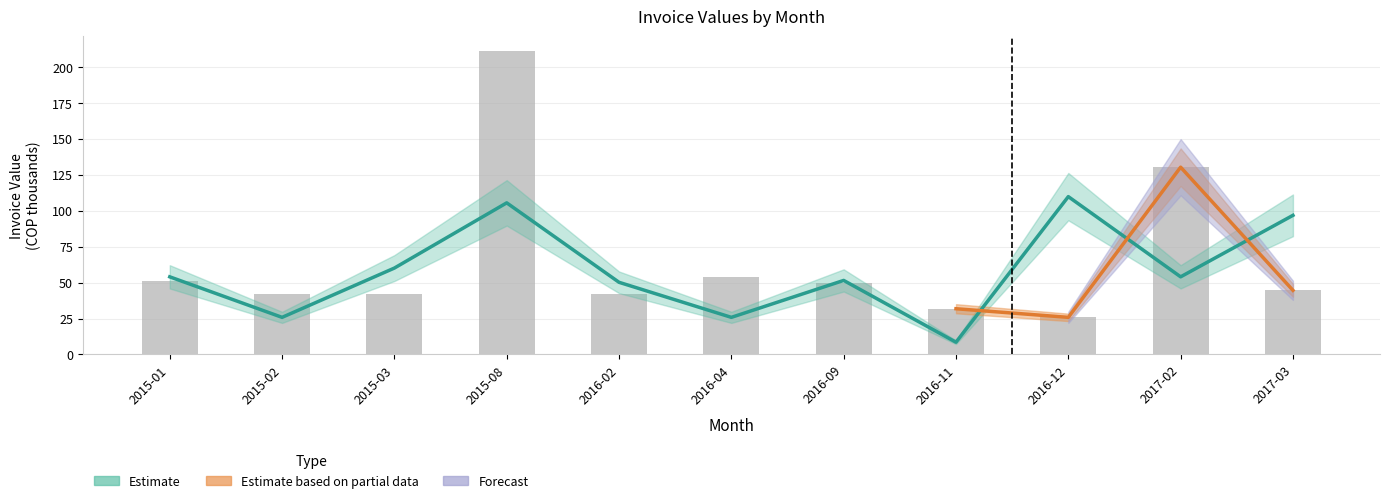

At which label does ACREEDOR SALDO DE FACTURA reach its peak?

2015-08